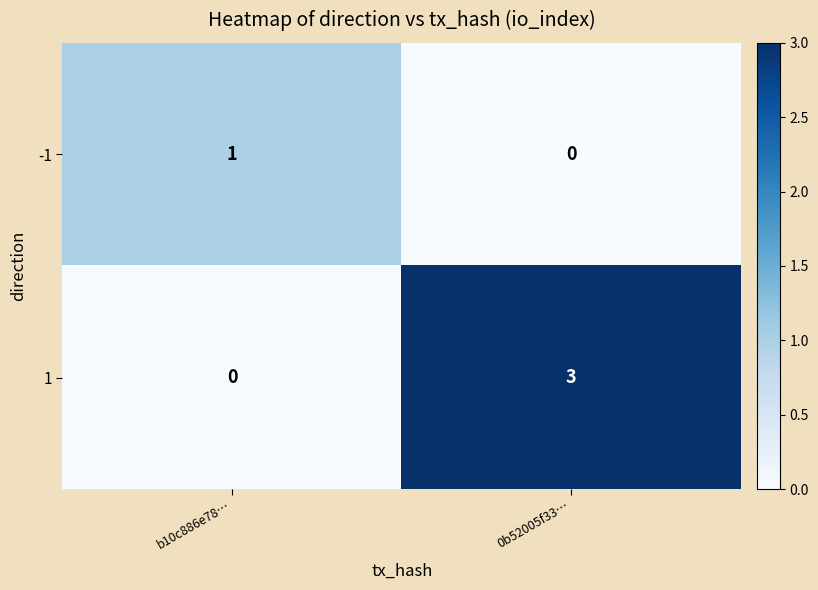

What is the difference between the 1 values at 0b52005f33… and b10c886e78…?

3